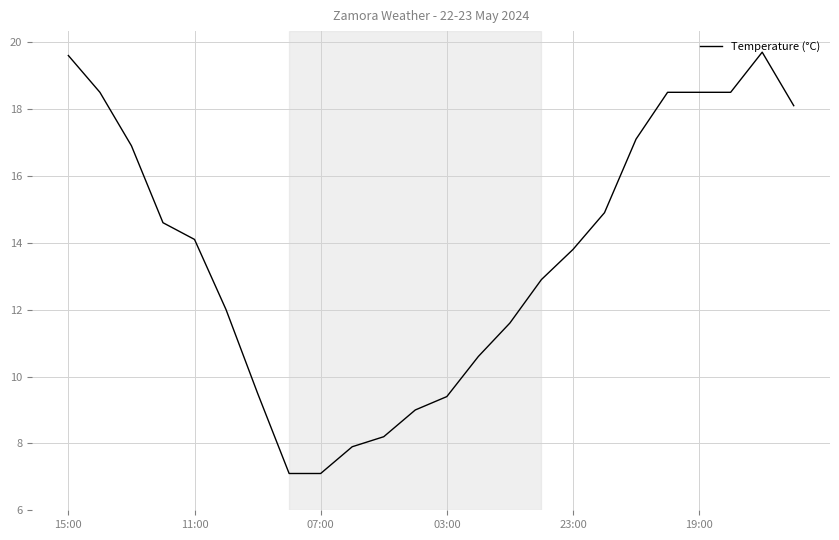

What is the difference between the maximum and minimum values?

12.6